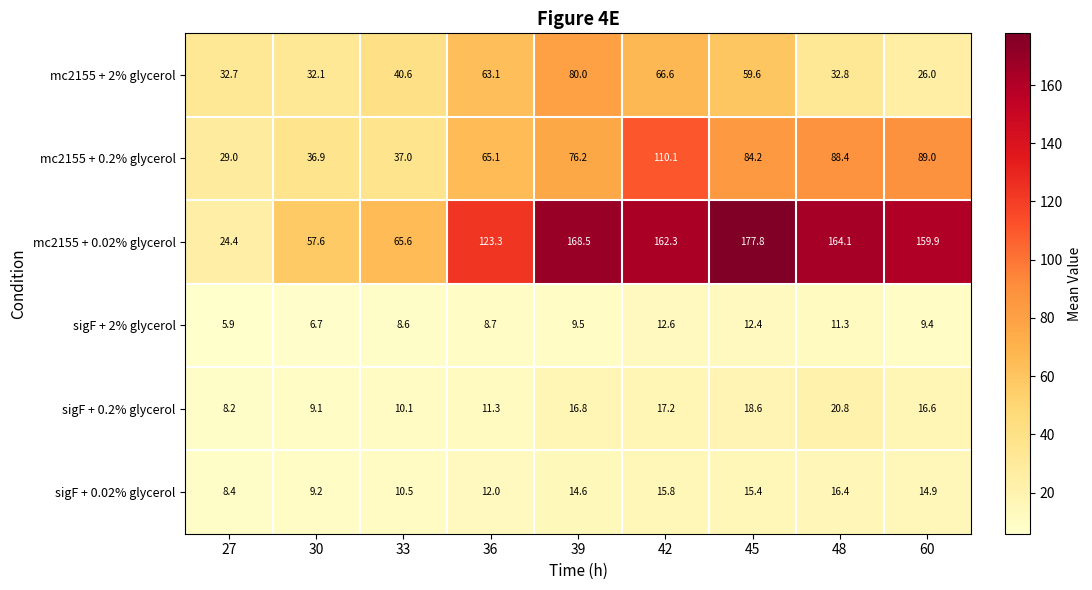

What is the difference between the maximum and minimum values in the sigF + 0.02% glycerol series?

8.0